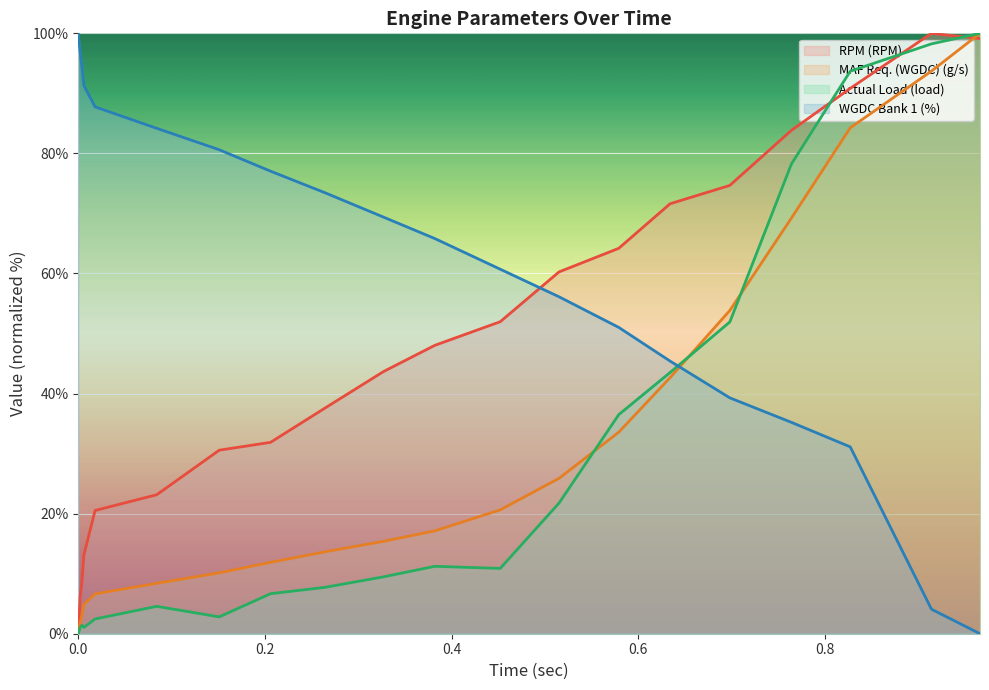

Which category has the highest value in the MAF Req. (WGDC) (g/s) series?

0.966